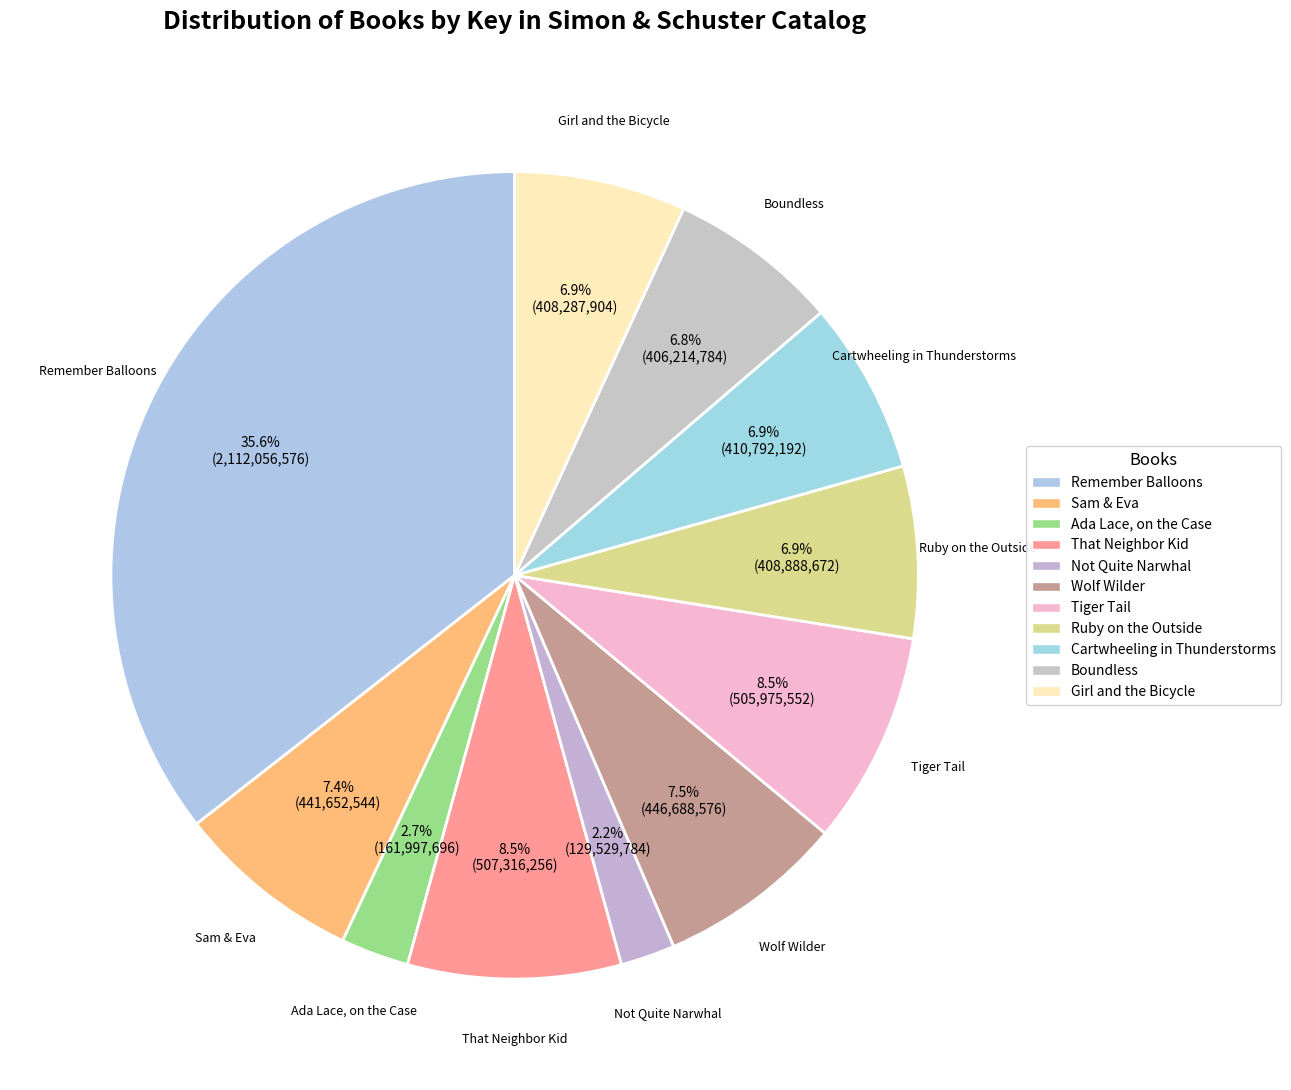

What percentage is the Tiger Tail slice, to the nearest percent?

9%